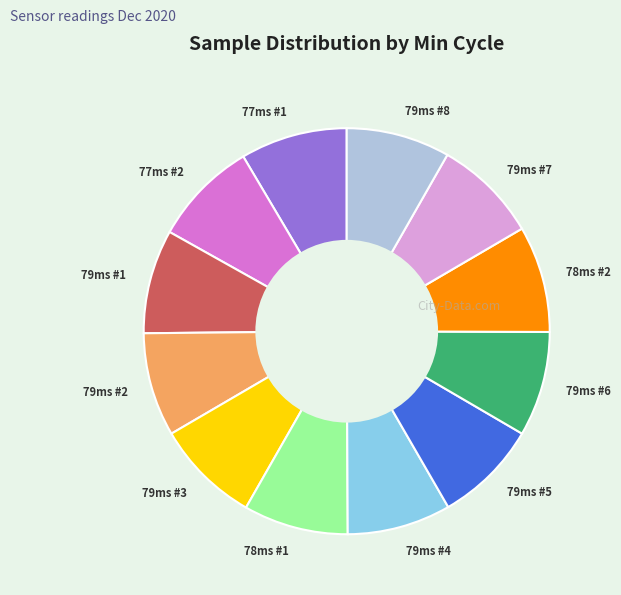

Is the sum of 77ms #1 and 79ms #8 greater than half?

No